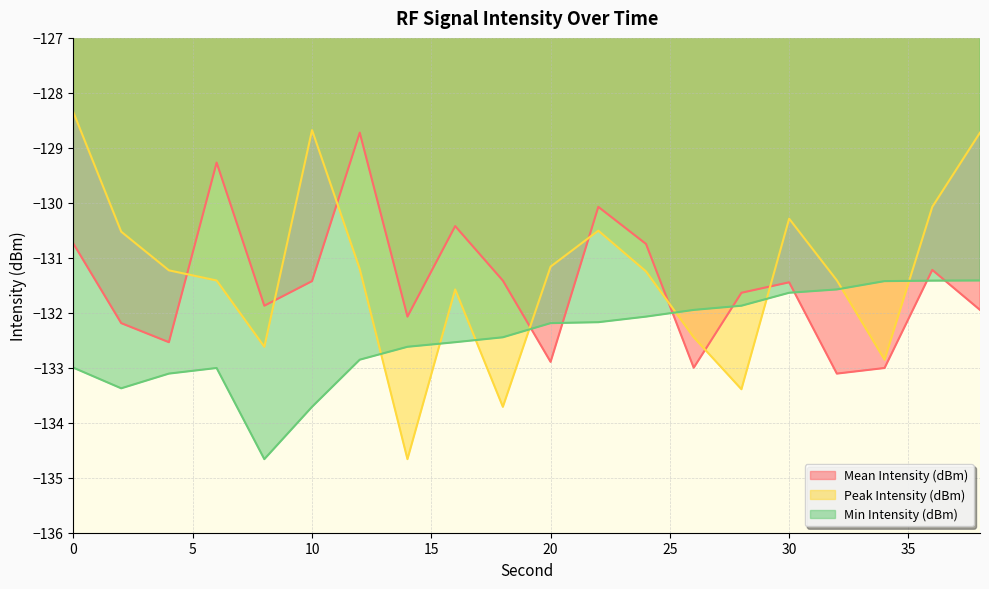

Reading left to right, transcribe all the data shown in this chart.

Mean Intensity (dBm): -130.7	-132.2	-132.5	-129.3	-131.9	-131.4	-128.7	-132.1	-130.4	-131.4	-132.9	-130.1	-130.7	-133.0	-131.6	-131.4	-133.1	-133.0	-131.2	-131.9
Peak Intensity (dBm): -128.4	-130.5	-131.2	-131.4	-132.6	-128.7	-131.2	-134.7	-131.6	-133.7	-131.2	-130.5	-131.2	-132.4	-133.4	-130.3	-131.4	-132.9	-130.1	-128.7
Min Intensity (dBm): -133.0	-133.4	-133.1	-133.0	-134.7	-133.7	-132.9	-132.6	-132.5	-132.4	-132.2	-132.2	-132.1	-131.9	-131.9	-131.6	-131.6	-131.4	-131.4	-131.4